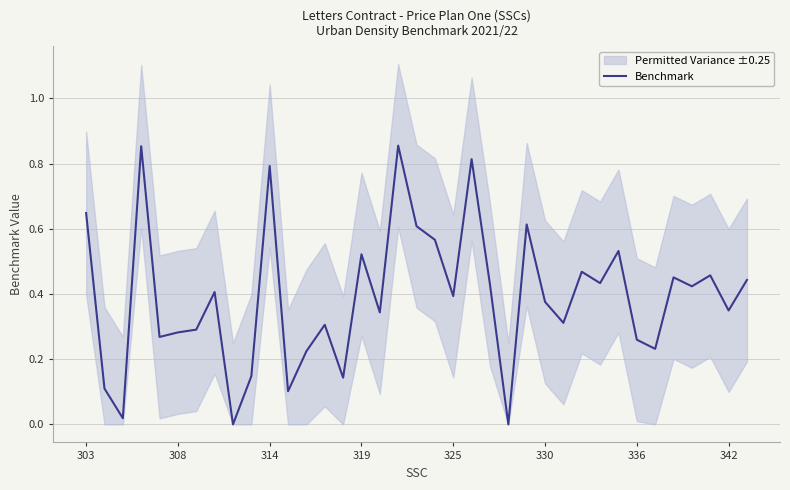

Does the chart have visible grid lines?

Yes